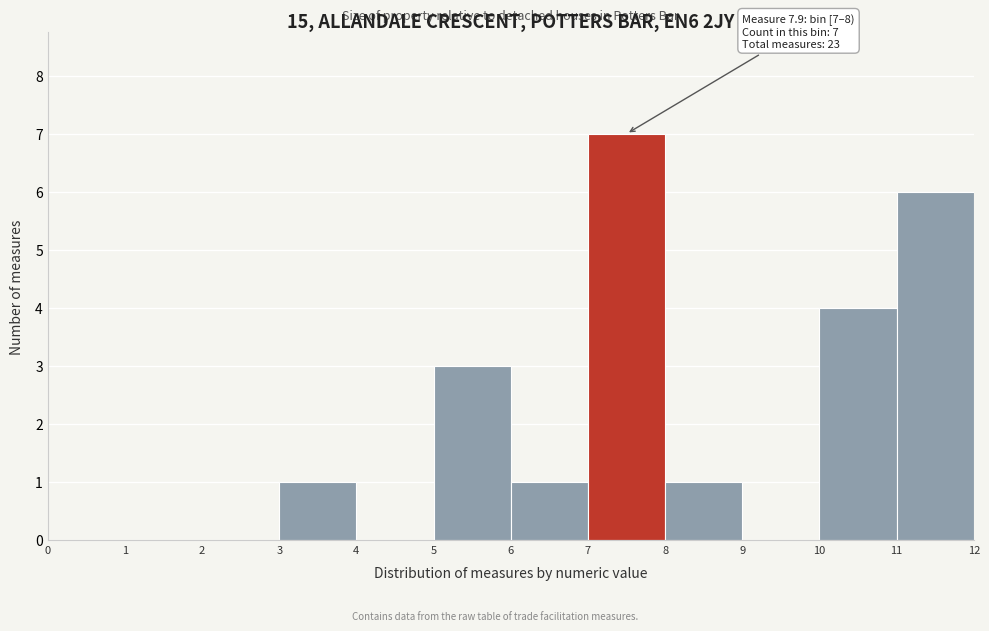

Which range on the x-axis has the tallest bar?

7 to 8